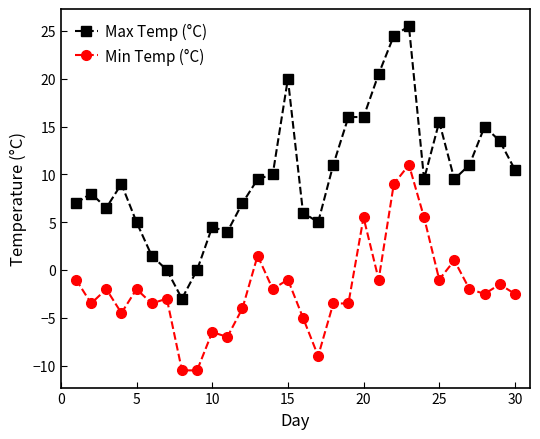

How many lines are shown in the chart?

2